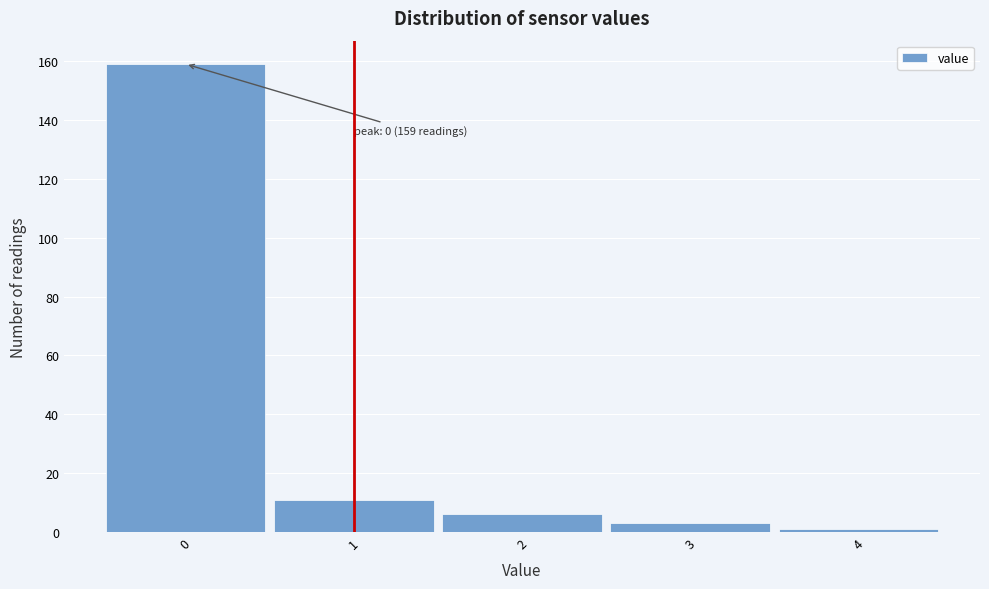

Over which range of the x-axis is the bar tallest?

-0.5 to 0.5